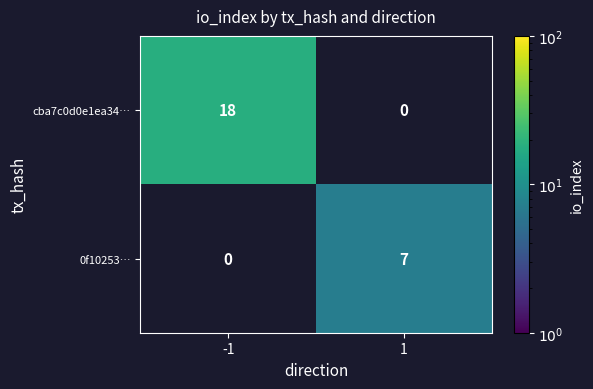

Is the value of 0f10253… at 1 greater than the value of cba7c0d0e1ea34… at -1?

No